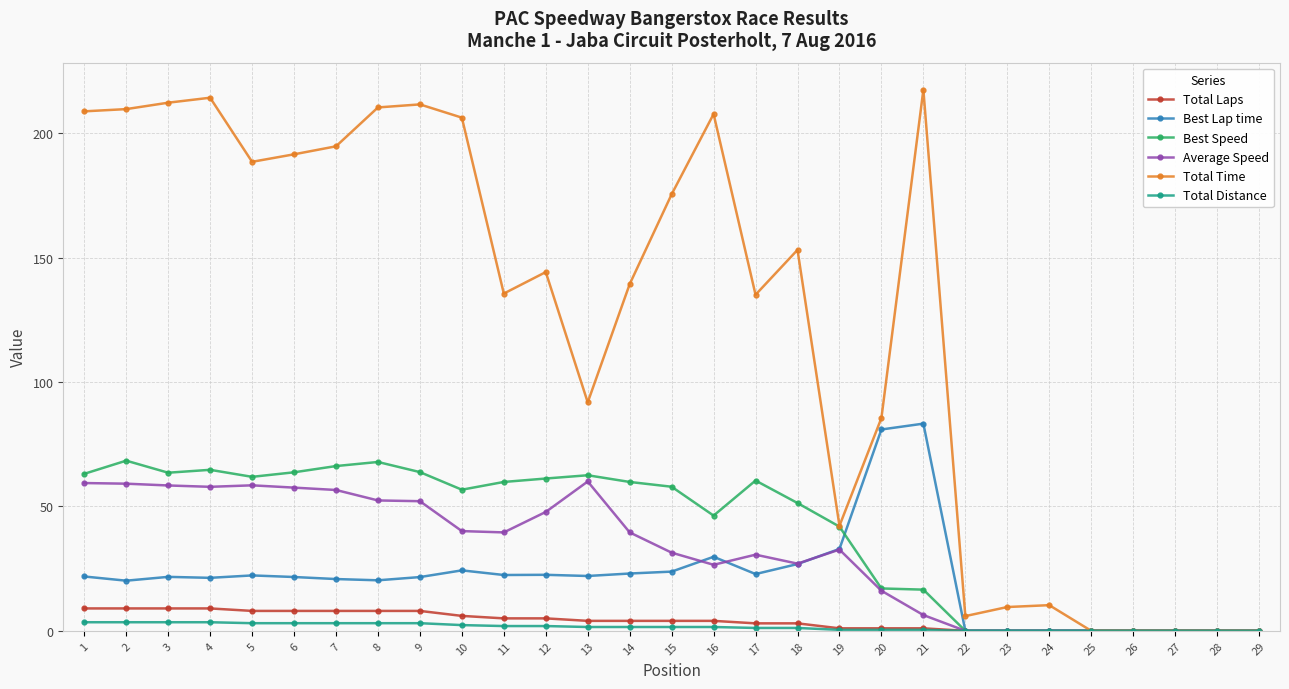

How many lines are shown in the chart?

6